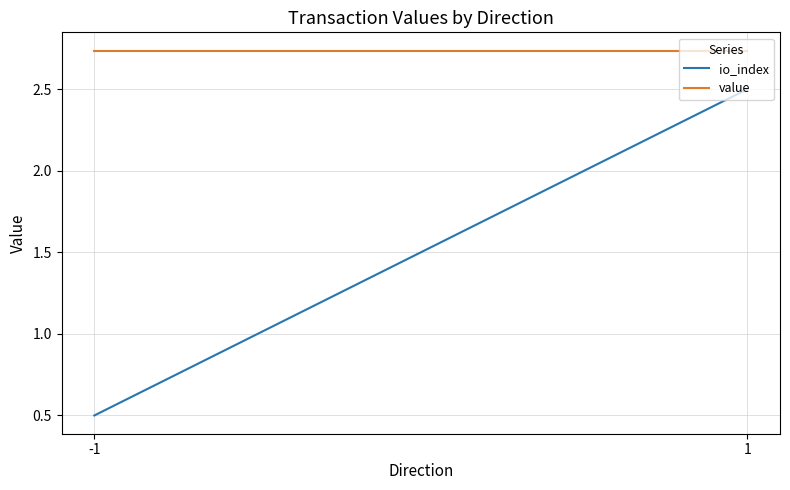

The value of io_index at 1 is 1.2. True or false?

False